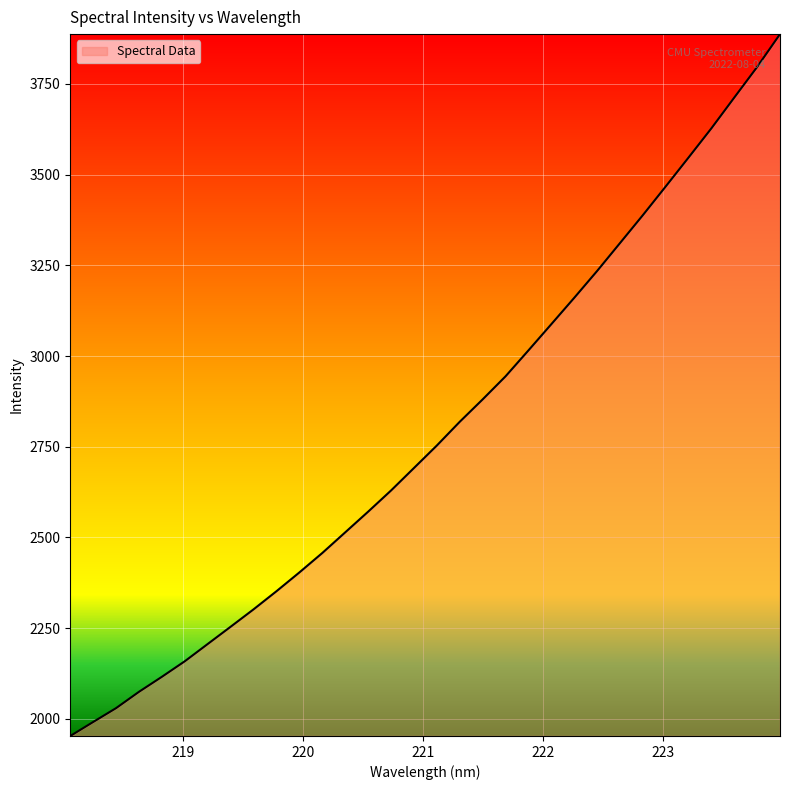

Reading right to left, what are all the values shown in this chart?

3887.2	3796.6	3712.3	3627.6	3547.0	3467.1	3387.9	3310.9	3234.1	3160.1	3087.6	3015.3	2943.9	2880.3	2818.7	2753.3	2691.3	2629.4	2571.0	2514.1	2457.2	2403.6	2351.9	2301.9	2254.0	2206.5	2158.9	2116.1	2074.7	2029.7	1991.4	1952.8